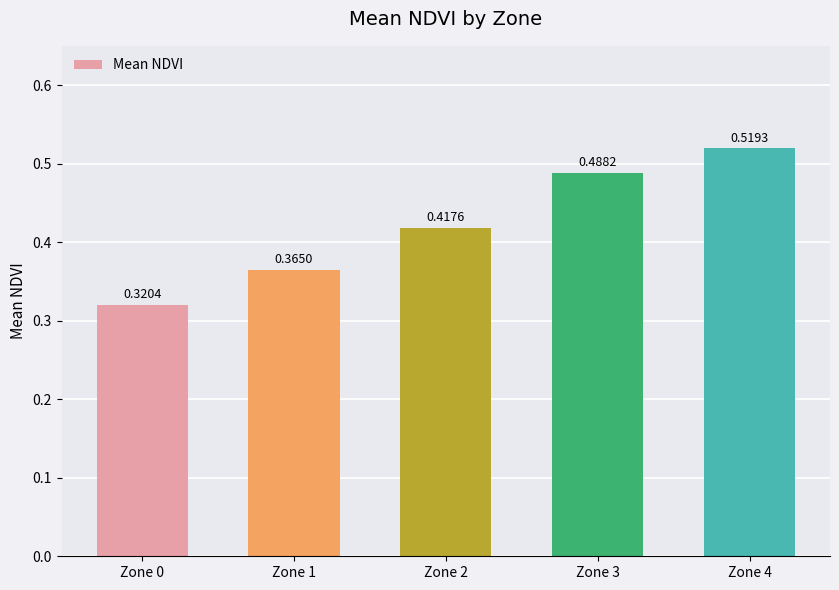

Which has a higher value, Zone 0 or Zone 4?

Zone 4